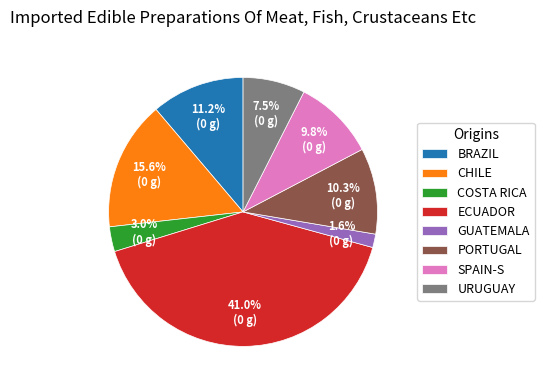

What is the smallest slice in the pie chart?

GUATEMALA